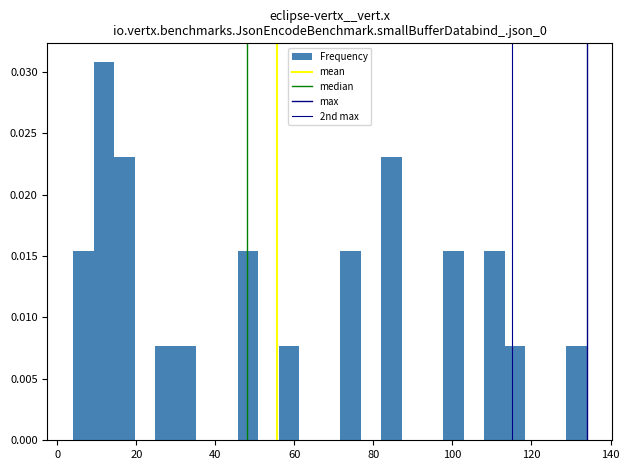

Around what value on the x-axis is the tallest bar? Give the approximate position of its centre, as read against the axis.

12